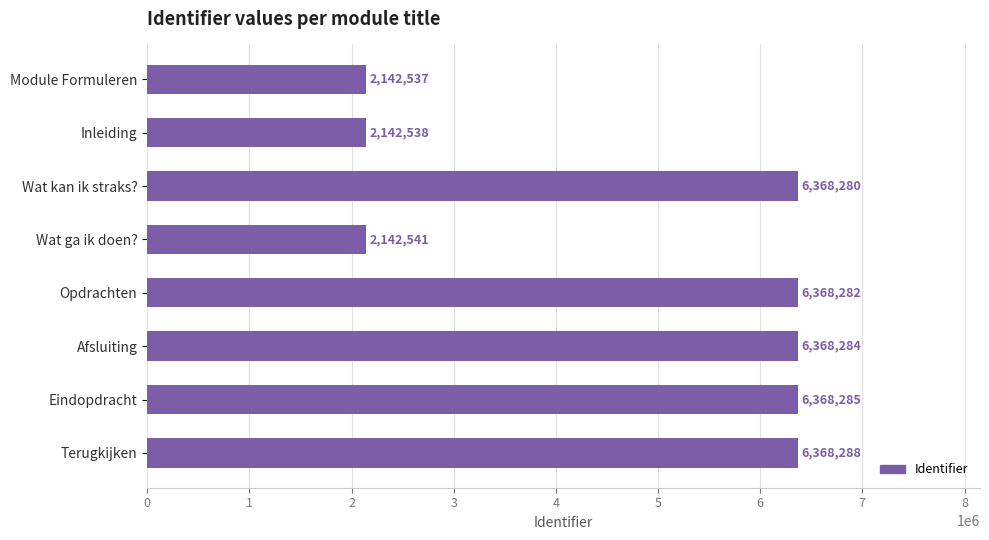

Approximately how many times larger is the value at Afsluiting compared to Opdrachten?

1.0